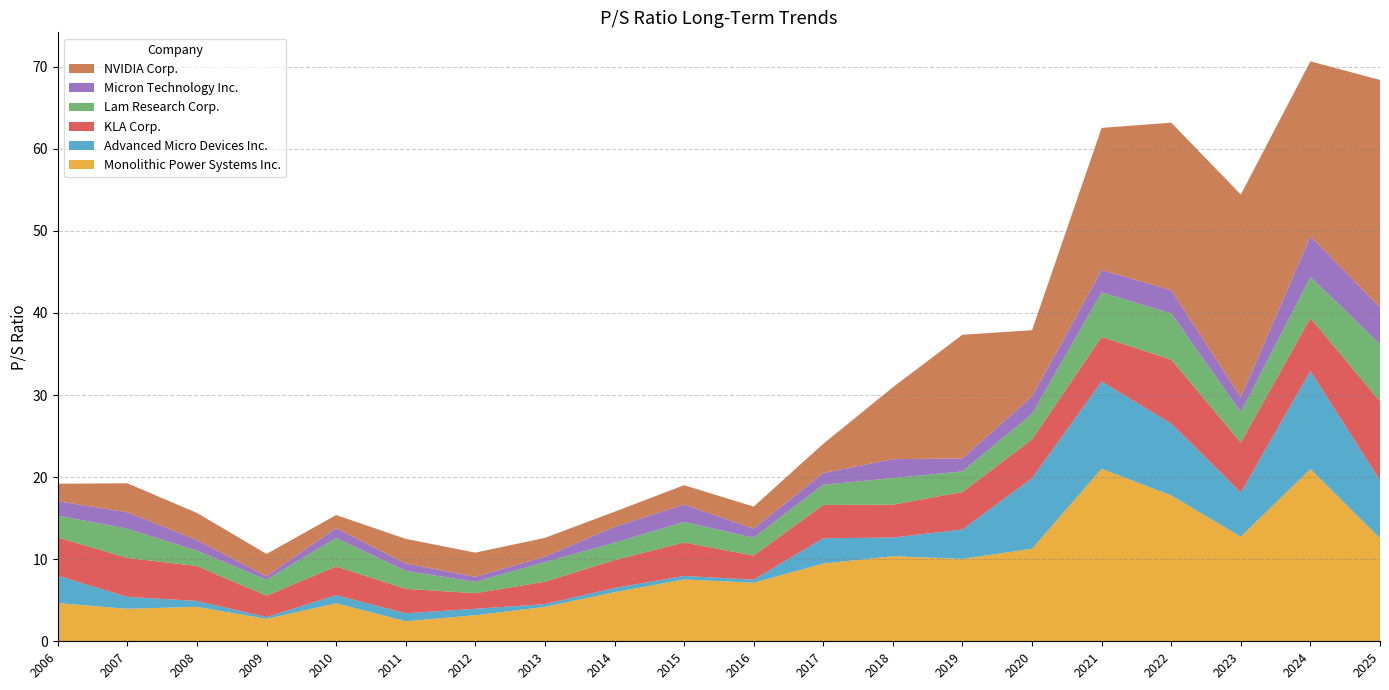

Reading left to right, extract all data points from this chart.

Monolithic Power Systems Inc.: 2006=4.7	2007=4.0	2008=4.2	2009=2.7	2010=4.6	2011=2.4	2012=3.2	2013=4.2	2014=6.0	2015=7.5	2016=7.1	2017=9.5	2018=10.4	2019=10.0	2020=11.3	2021=21.0	2022=17.8	2023=12.7	2024=21.0	2025=12.6
Advanced Micro Devices Inc.: 2006=3.3	2007=1.4	2008=0.7	2009=0.2	2010=1.0	2011=1.0	2012=0.8	2013=0.3	2014=0.5	2015=0.4	2016=0.4	2017=3.1	2018=2.3	2019=3.6	2020=8.6	2021=10.6	2022=8.8	2023=5.4	2024=11.9	2025=7.0
KLA Corp.: 2006=4.7	2007=4.8	2008=4.2	2009=2.6	2010=3.5	2011=3.0	2012=1.9	2013=2.7	2014=3.4	2015=4.1	2016=2.9	2017=4.1	2018=4.0	2019=4.6	2020=4.7	2021=5.4	2022=7.8	2023=6.1	2024=6.5	2025=9.6
Lam Research Corp.: 2006=2.7	2007=3.6	2008=1.9	2009=1.9	2010=3.5	2011=2.2	2012=1.4	2013=2.4	2014=2.1	2015=2.5	2016=2.2	2017=2.5	2018=3.2	2019=2.5	2020=3.1	2021=5.4	2022=5.6	2023=3.7	2024=5.0	2025=7.0
Micron Technology Inc.: 2006=1.8	2007=2.0	2008=1.3	2009=0.4	2010=1.2	2011=0.9	2012=0.6	2013=0.7	2014=1.9	2015=2.1	2016=1.1	2017=1.4	2018=2.3	2019=1.6	2020=2.1	2021=2.7	2022=2.8	2023=1.9	2024=4.9	2025=4.5
NVIDIA Corp.: 2006=2.1	2007=3.5	2008=3.3	2009=2.7	2010=1.6	2011=3.0	2012=2.9	2013=2.3	2014=1.8	2015=2.4	2016=2.7	2017=3.5	2018=8.8	2019=15.1	2020=8.1	2021=17.3	2022=20.4	2023=24.7	2024=21.3	2025=27.7